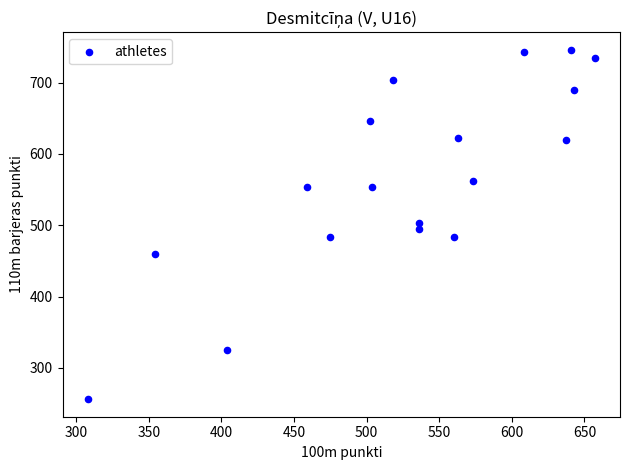

What is the range of X values (max minus min)?

349